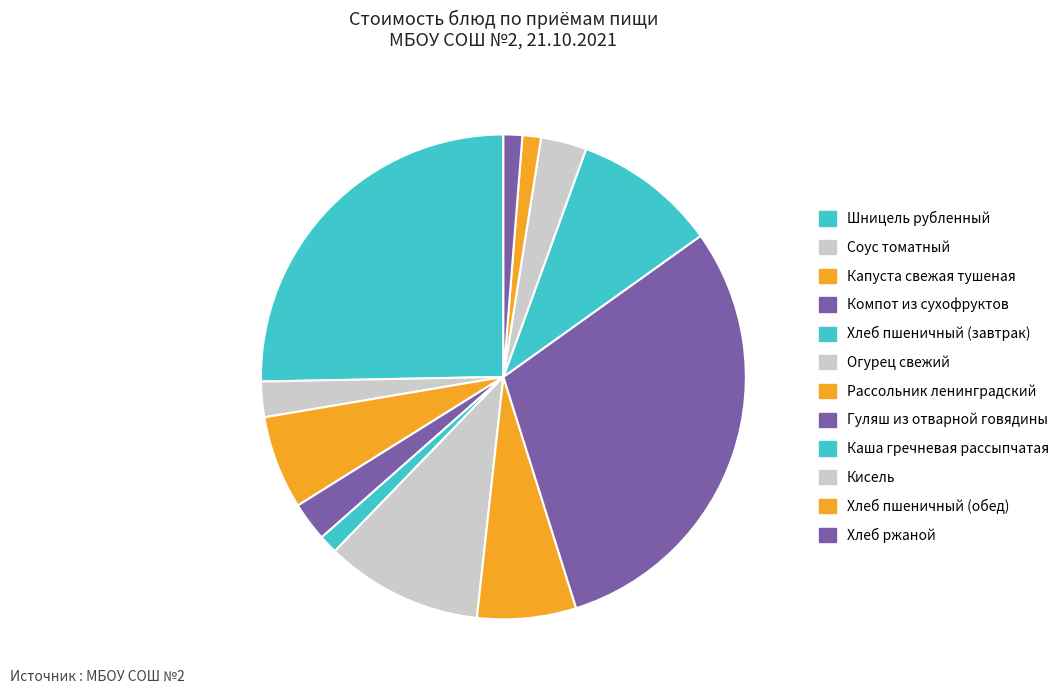

How many segments does this pie chart have?

12